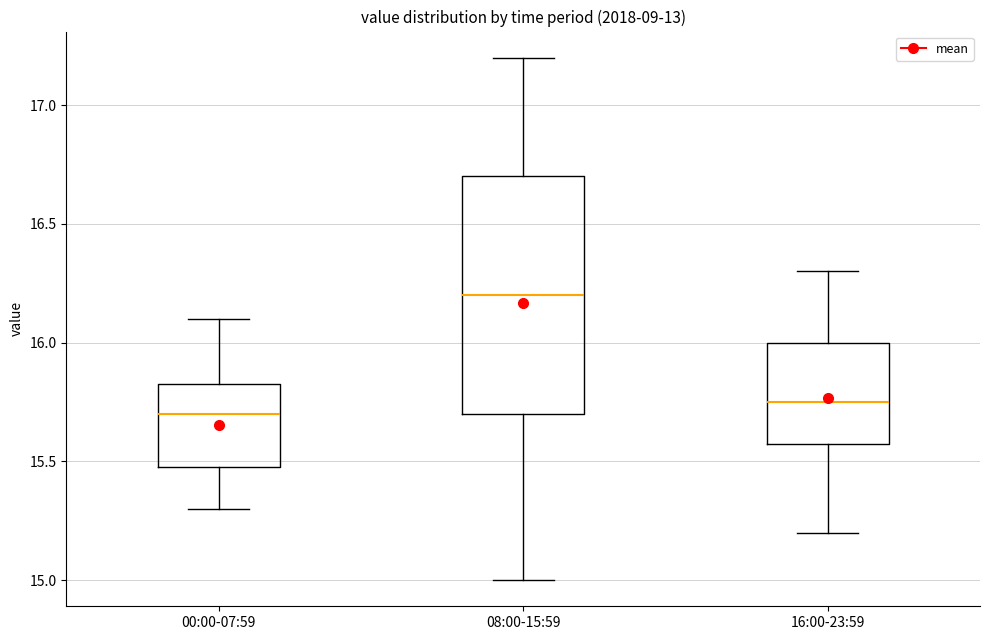

Reading left to right, read every box against the y-axis: the position of its median line, the range the box covers, and the ends of its whiskers. The values are not printed on the chart, so give them approximately, as read against the axis.

00:00-07:59: median 15.70, box 15.50 to 15.85, whiskers 15.30 to 16.10
08:00-15:59: median 16.20, box 15.70 to 16.70, whiskers 15.00 to 17.20
16:00-23:59: median 15.75, box 15.60 to 16.00, whiskers 15.20 to 16.30